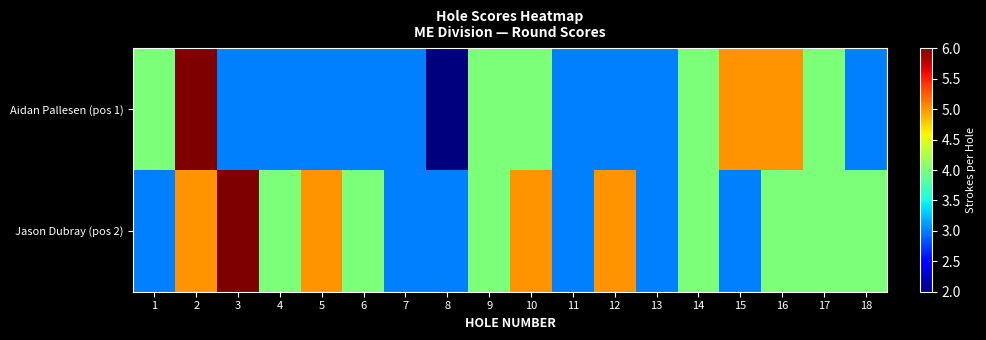

Rank the series at 14 from lowest to highest value.

Aidan Pallesen (pos 1), Jason Dubray (pos 2)